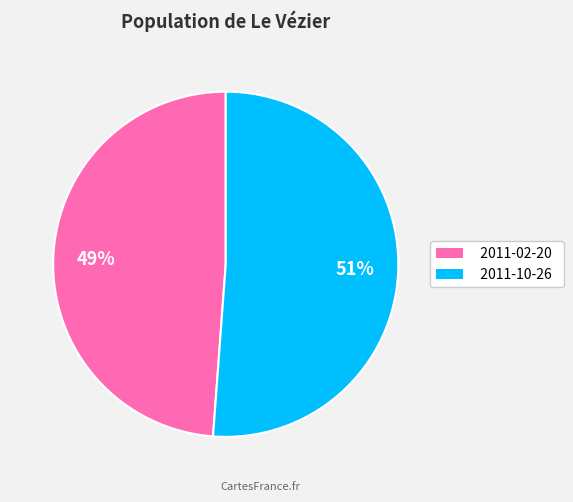

What is the ratio of the value at 2011-10-26 to the value at 2011-02-20?

1.0